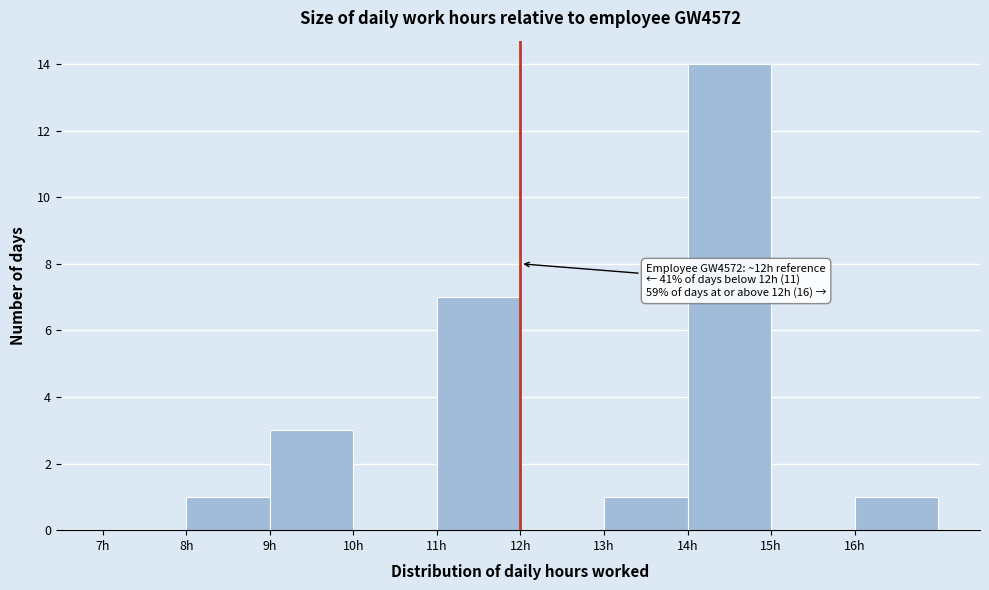

Which range on the x-axis has the tallest bar?

14 to 15